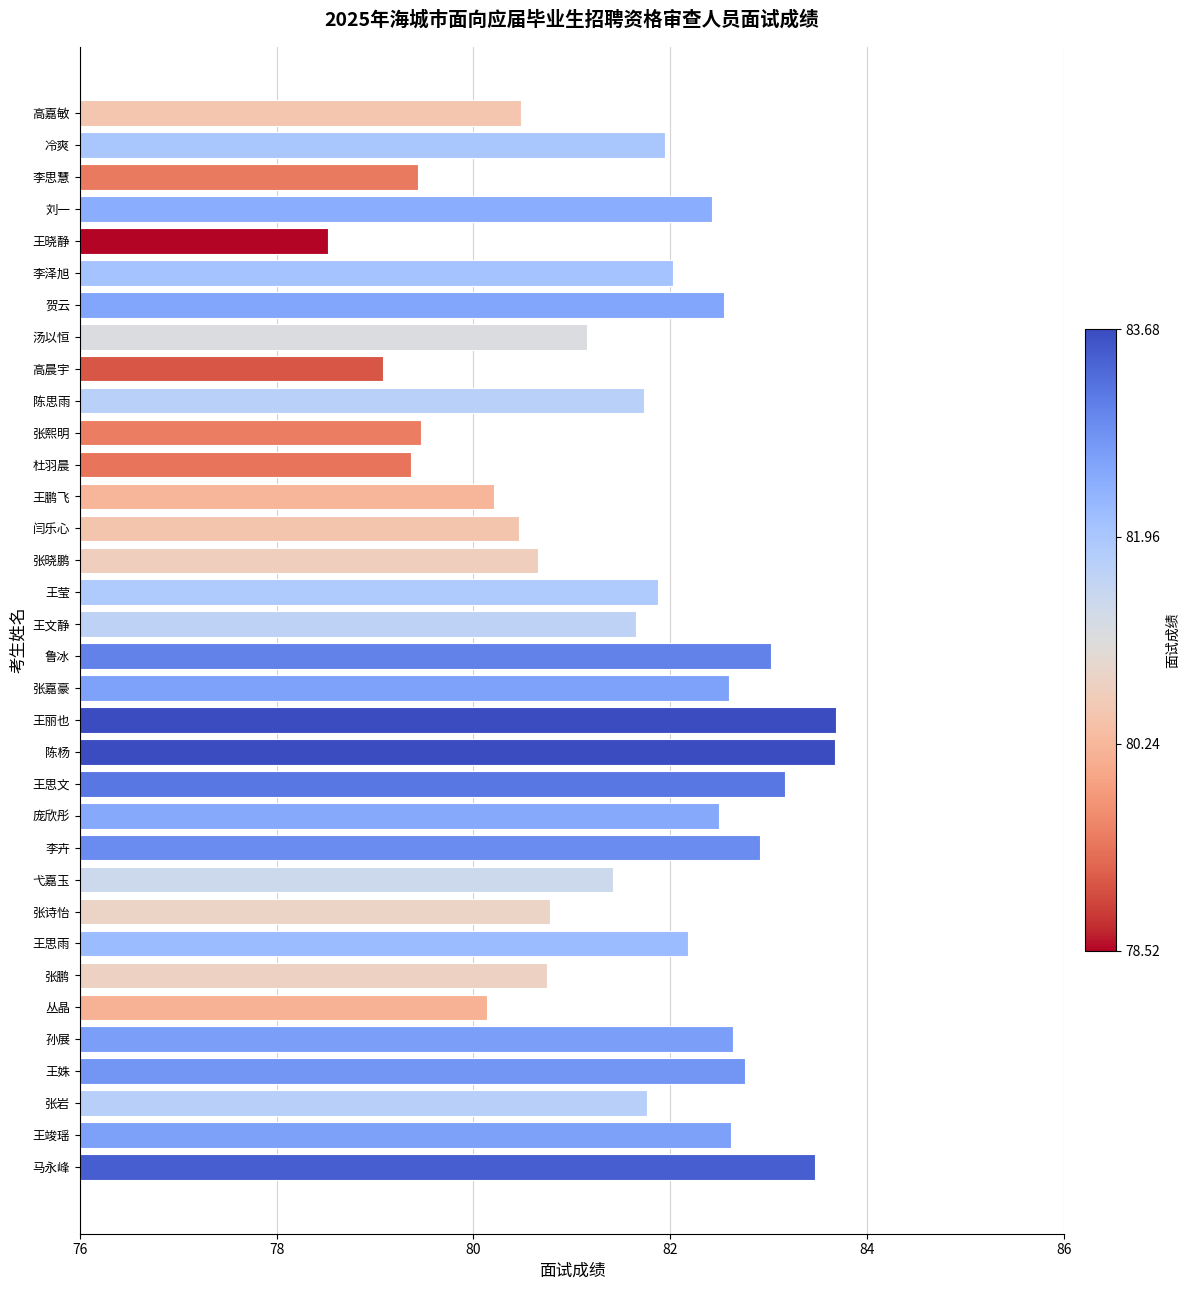

What is the average value?

81.6